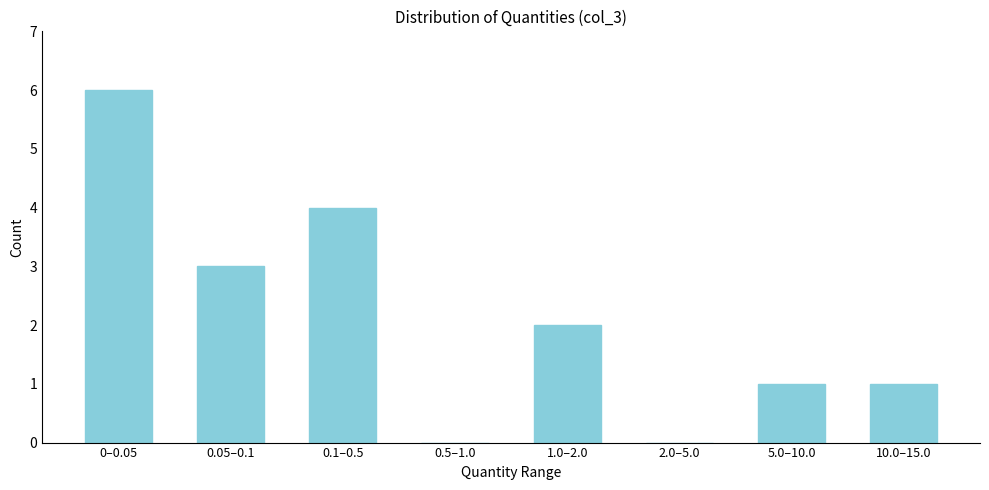

Reading left to right, transcribe all the data shown in this chart.

0–0.05=6	0.05–0.1=3	0.1–0.5=4	0.5–1.0=0	1.0–2.0=2	2.0–5.0=0	5.0–10.0=1	10.0–15.0=1